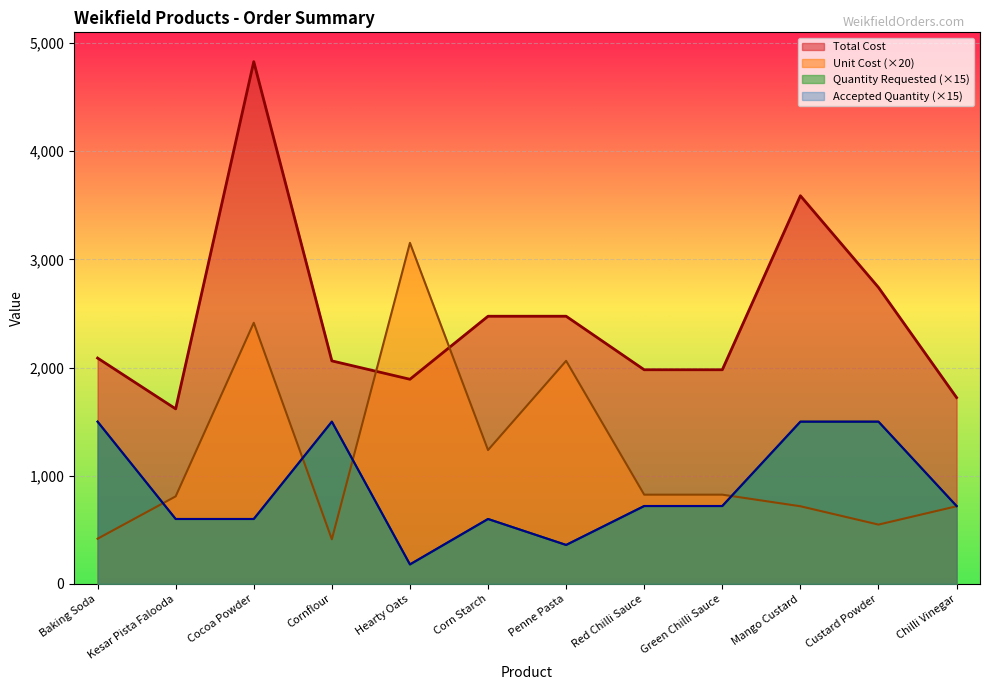

Rank the categories by Total Cost value from lowest to highest.

Kesar Pista Falooda, Chilli Vinegar, Hearty Oats, Red Chilli Sauce, Green Chilli Sauce, Cornflour, Baking Soda, Corn Starch, Penne Pasta, Custard Powder, Mango Custard, Cocoa Powder